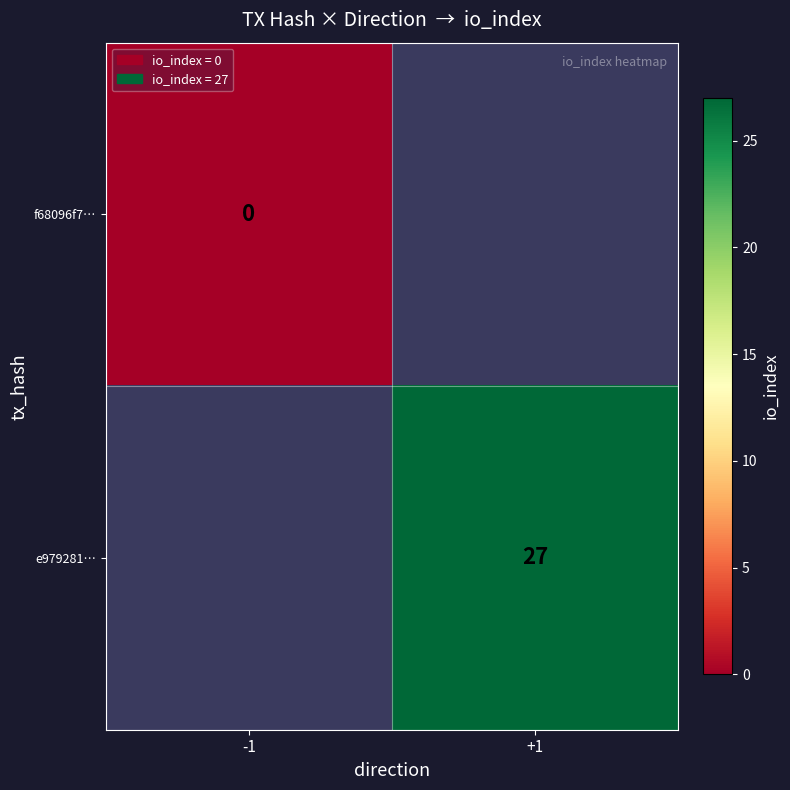

The value of e979281… at +1 is 17. True or false?

False